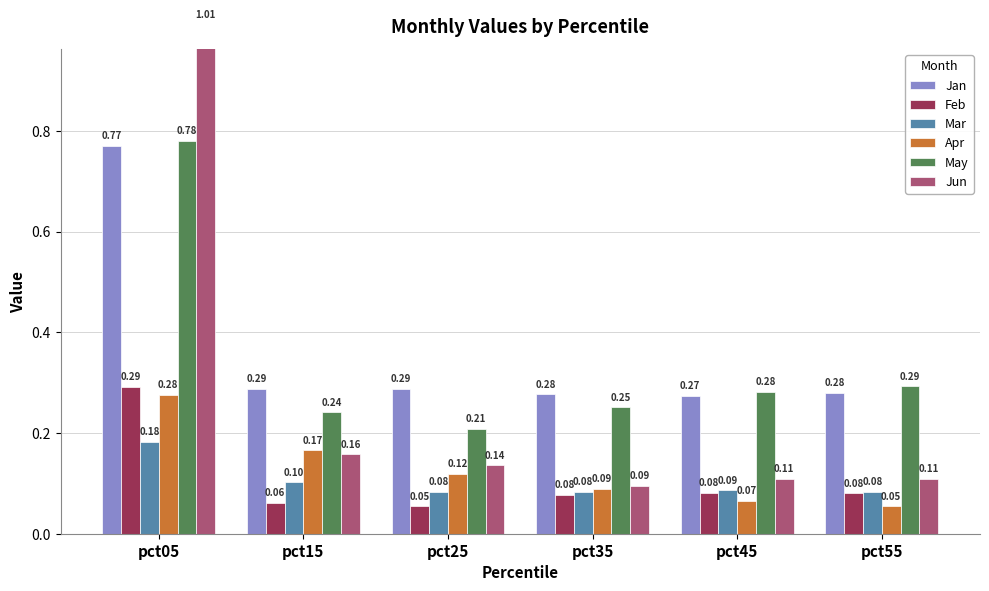

How many bars are there in total?

36